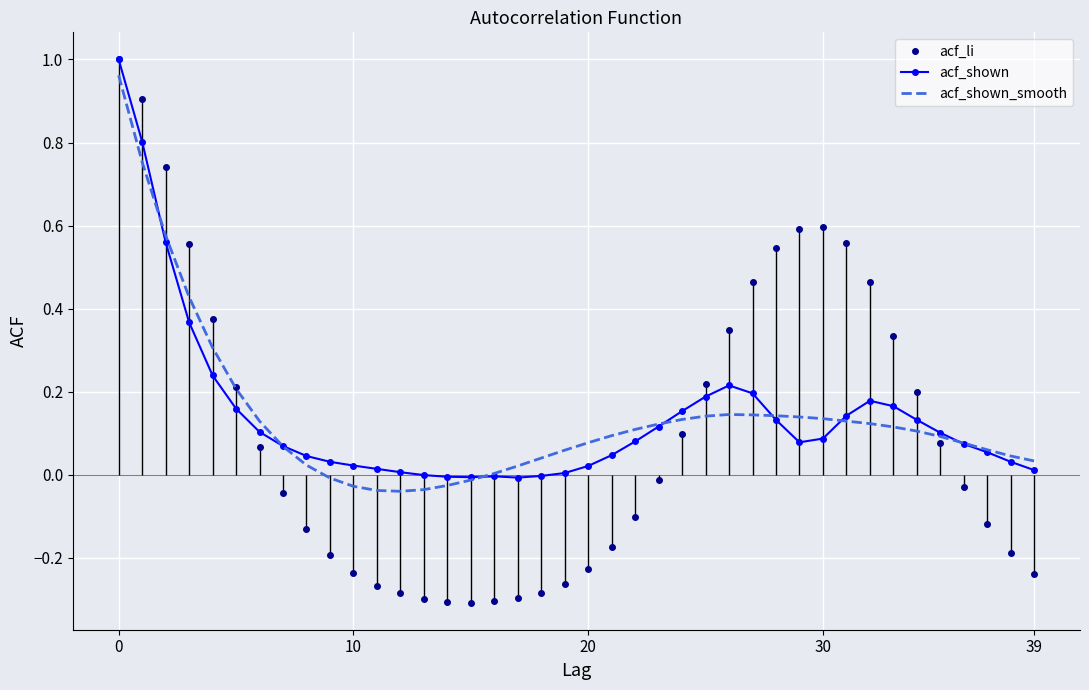

What is the label of the 35th point from the right?

5